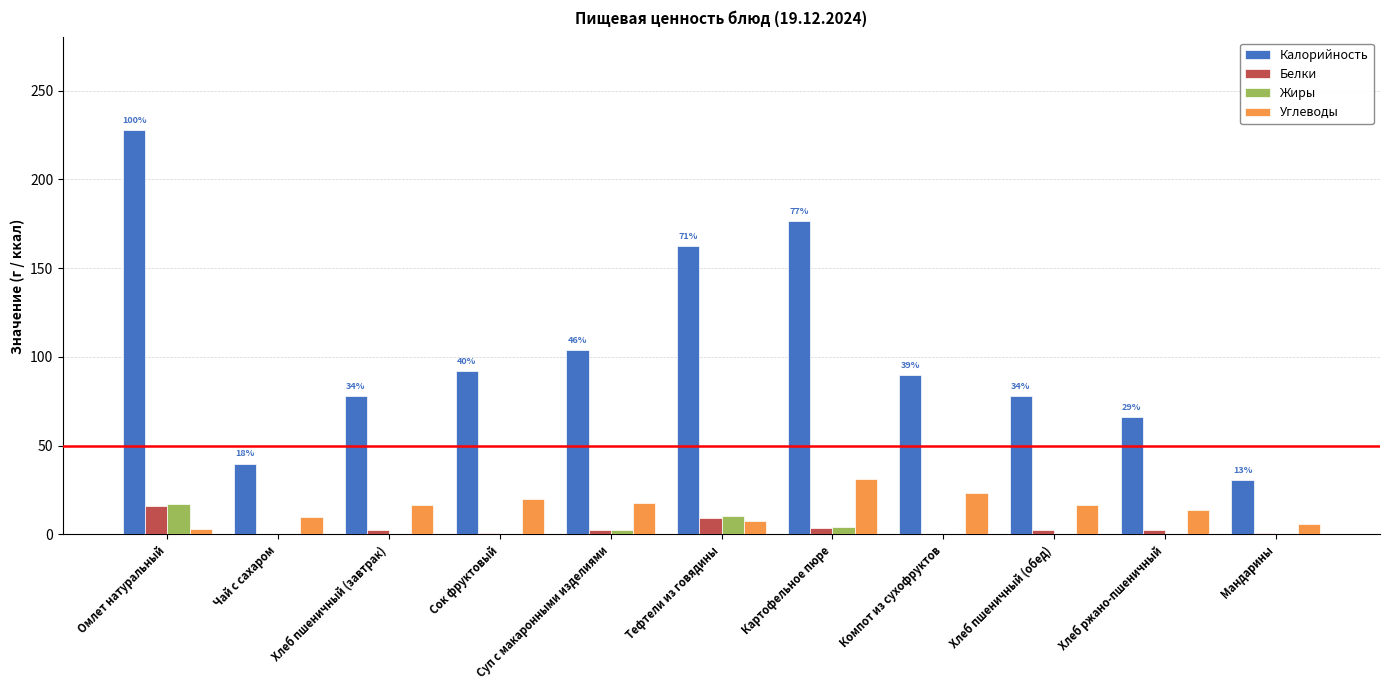

Are the bars horizontal?

No